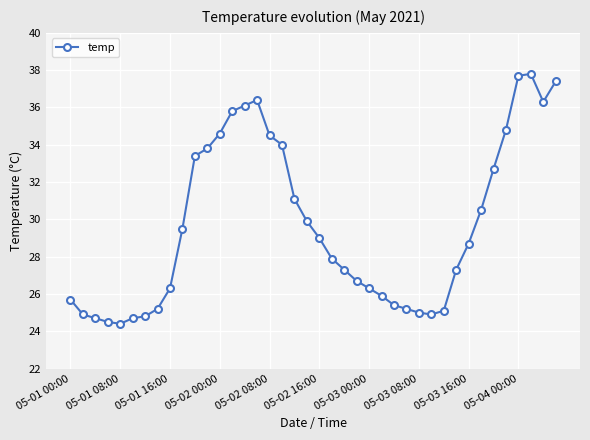

What is the difference between the maximum and minimum values?

13.4